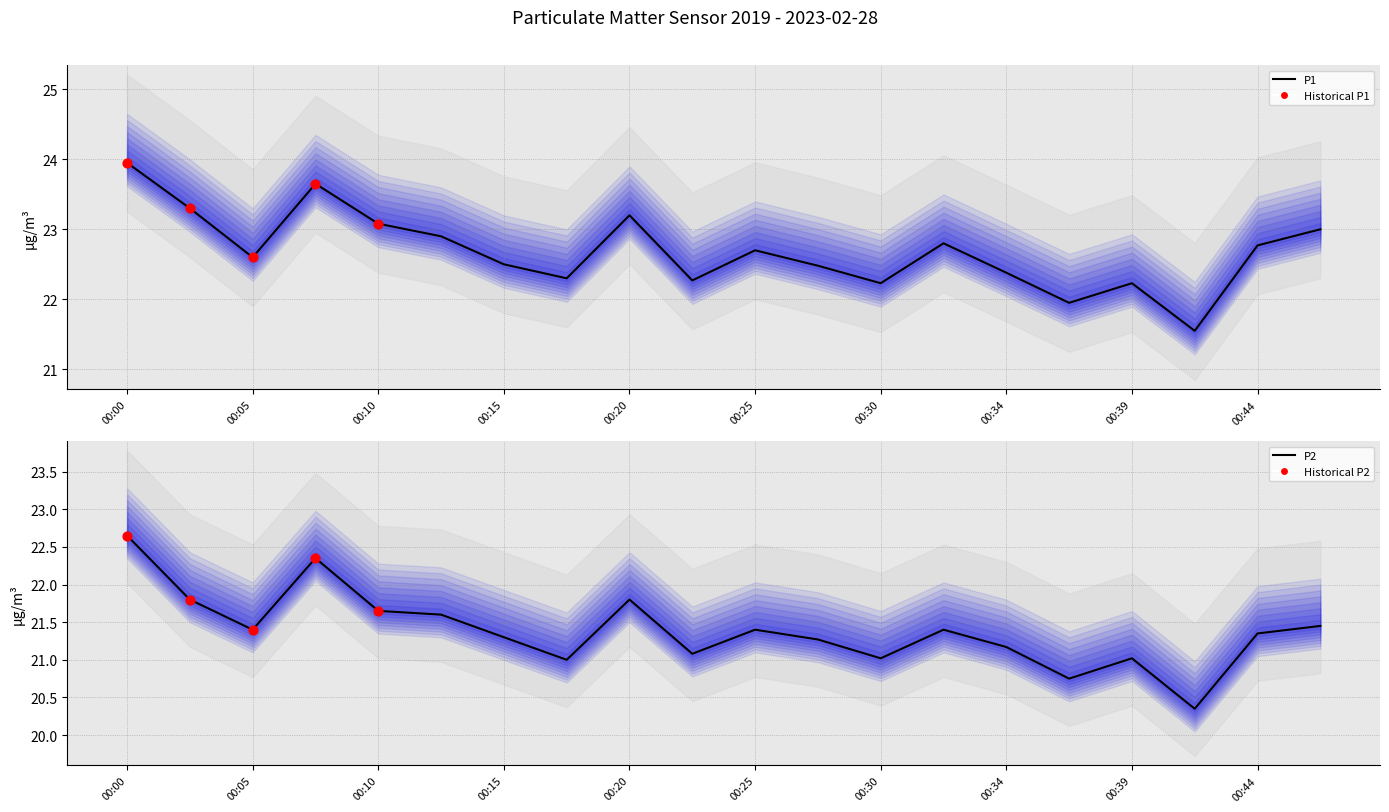

What is the total value across all series at 00:12?

44.5